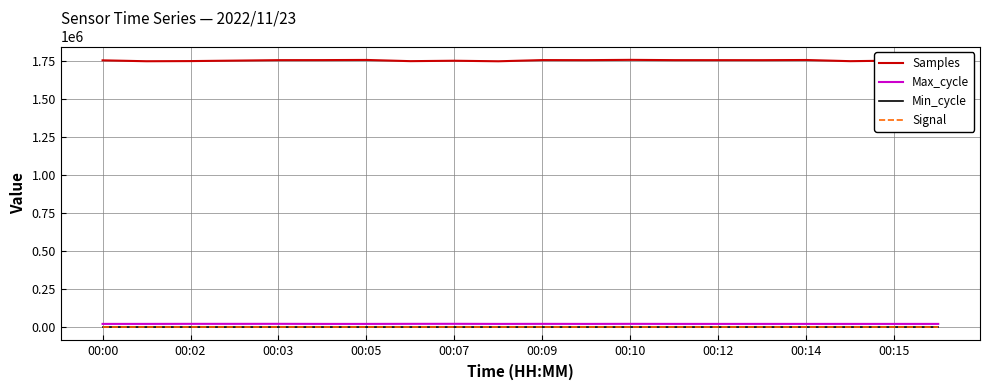

True or false: Min_cycle and Max_cycle cross at least once.

False